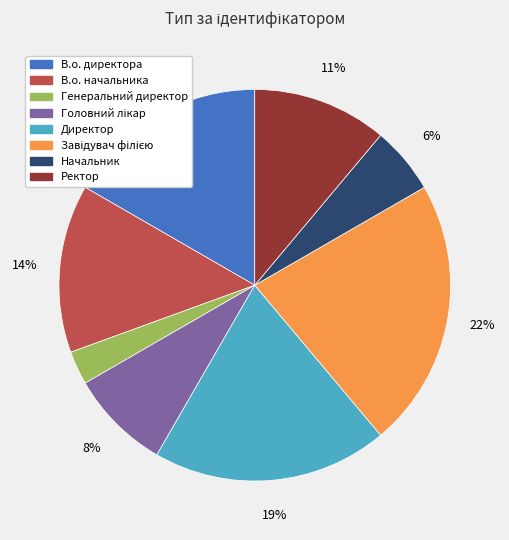

The Генеральний директор slice represents 3% of the pie. True or false?

True